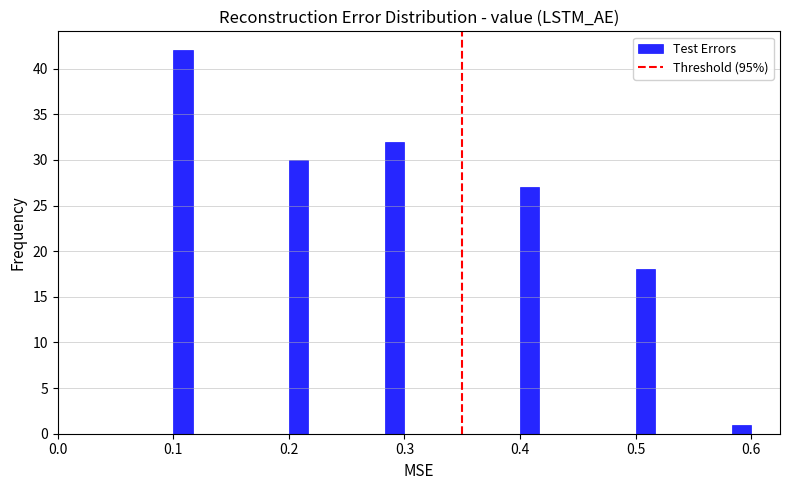

Read against the x-axis, roughly where is the centre of the tallest bar?

0.11